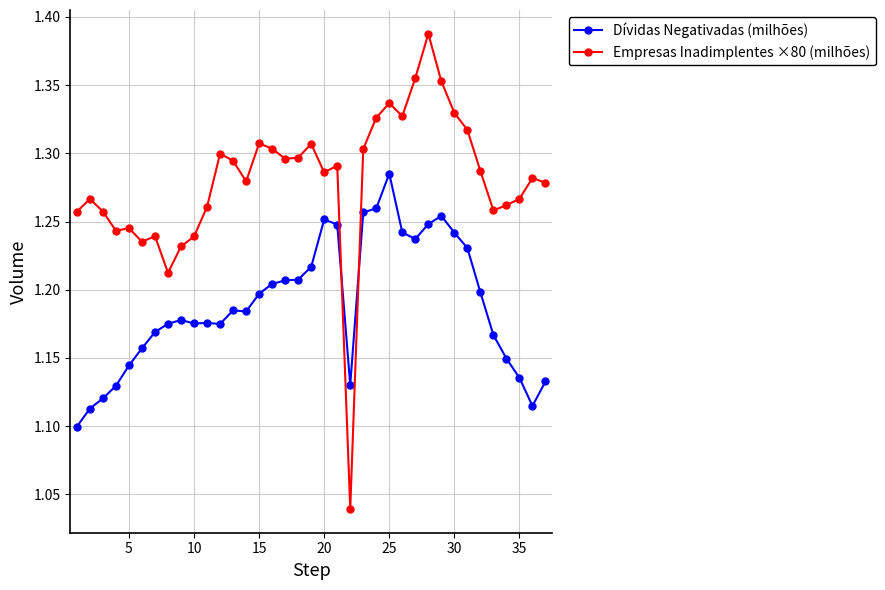

Which series ends up on top after the final intersection of Dívidas Negativadas (milhões) and Empresas Inadimplentes ×80 (milhões)?

Empresas Inadimplentes ×80 (milhões)